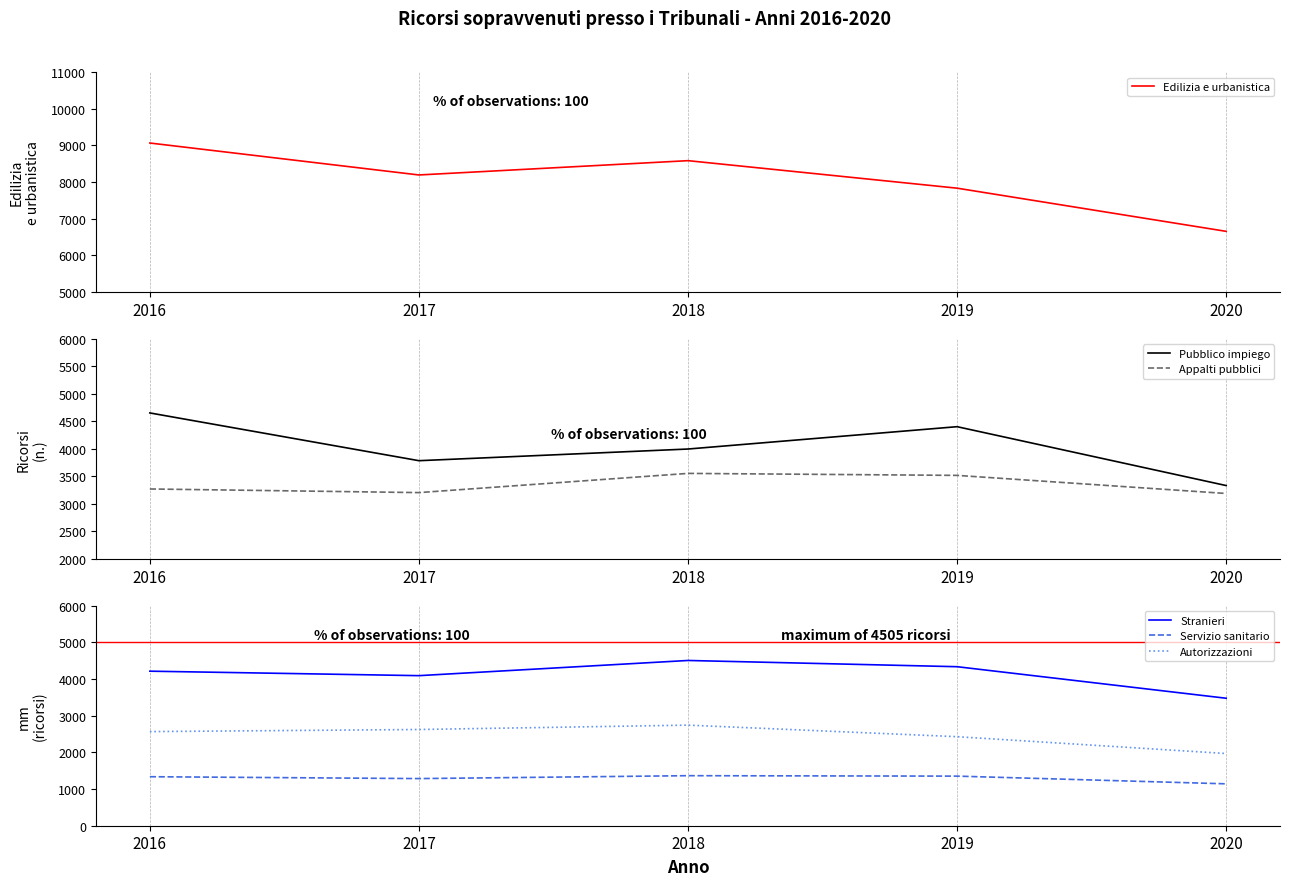

Where is the first local minimum for Servizio sanitario?

2017